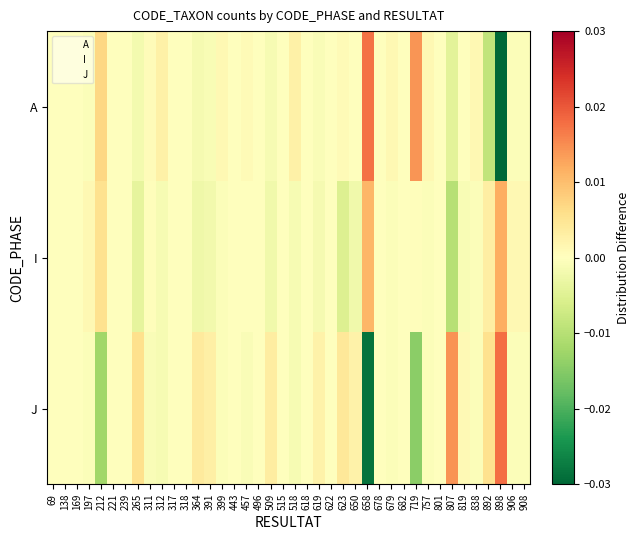

Reading left to right, what are all the values shown in this chart?

A: 69=0.0	138=0.0	169=0.0	197=-0.0	212=0.0	221=0.0	239=0.0	265=-0.0	311=0.0	312=0.0	317=0.0	318=0.0	364=-0.0	391=-0.0	399=0.0	443=0.0	457=0.0	496=0.0	509=-0.0	515=0.0	518=0.0	618=0.0	619=-0.0	622=0.0	623=0.0	650=-0.0	658=0.0	678=0.0	679=0.0	682=0.0	719=0.0	757=0.0	801=0.0	807=-0.0	819=-0.0	838=0.0	892=-0.0	898=-0.0	906=-0.0	908=-0.0
I: 69=0.0	138=0.0	169=0.0	197=0.0	212=0.0	221=0.0	239=0.0	265=-0.0	311=0.0	312=-0.0	317=0.0	318=0.0	364=-0.0	391=-0.0	399=-0.0	443=0.0	457=0.0	496=0.0	509=-0.0	515=0.0	518=-0.0	618=0.0	619=-0.0	622=0.0	623=-0.0	650=-0.0	658=0.0	678=0.0	679=-0.0	682=0.0	719=0.0	757=-0.0	801=0.0	807=-0.0	819=-0.0	838=-0.0	892=0.0	898=0.0	906=0.0	908=0.0
J: 69=0.0	138=0.0	169=0.0	197=-0.0	212=-0.0	221=0.0	239=0.0	265=0.0	311=-0.0	312=-0.0	317=0.0	318=0.0	364=0.0	391=0.0	399=-0.0	443=0.0	457=-0.0	496=0.0	509=0.0	515=0.0	518=-0.0	618=0.0	619=0.0	622=0.0	623=0.0	650=0.0	658=-0.0	678=0.0	679=-0.0	682=0.0	719=-0.0	757=-0.0	801=0.0	807=0.0	819=0.0	838=-0.0	892=0.0	898=0.0	906=-0.0	908=-0.0